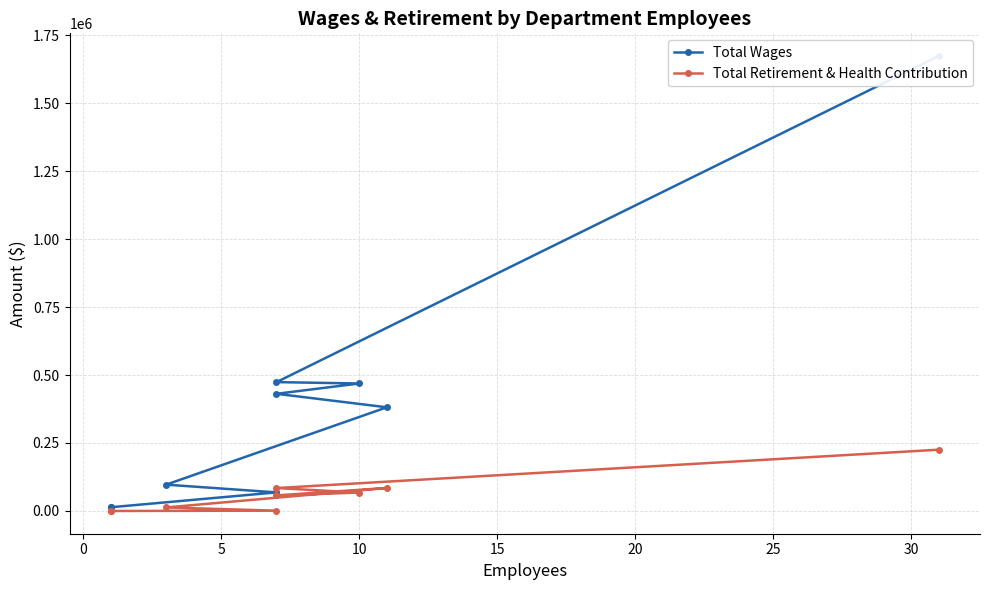

The Total Retirement & Health Contribution series shows 93943 at 10. True or false?

False